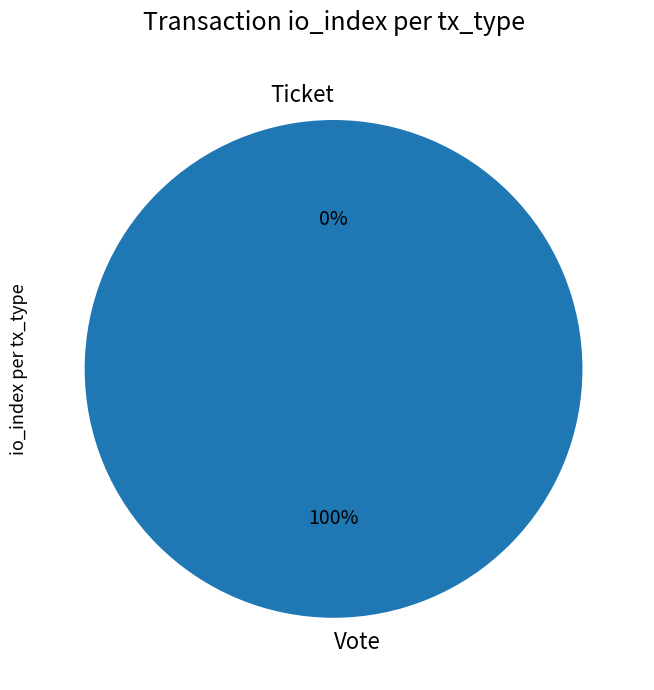

What is the largest slice in the pie chart?

Vote